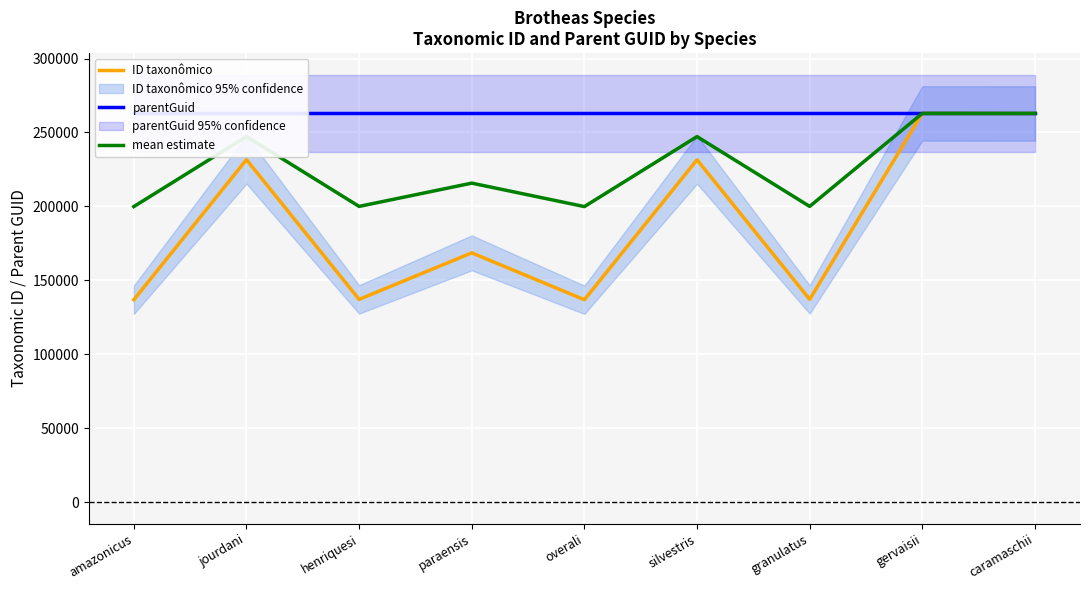

What is the sum of the parentGuid values at amazonicus and henriquesi?

525770.0